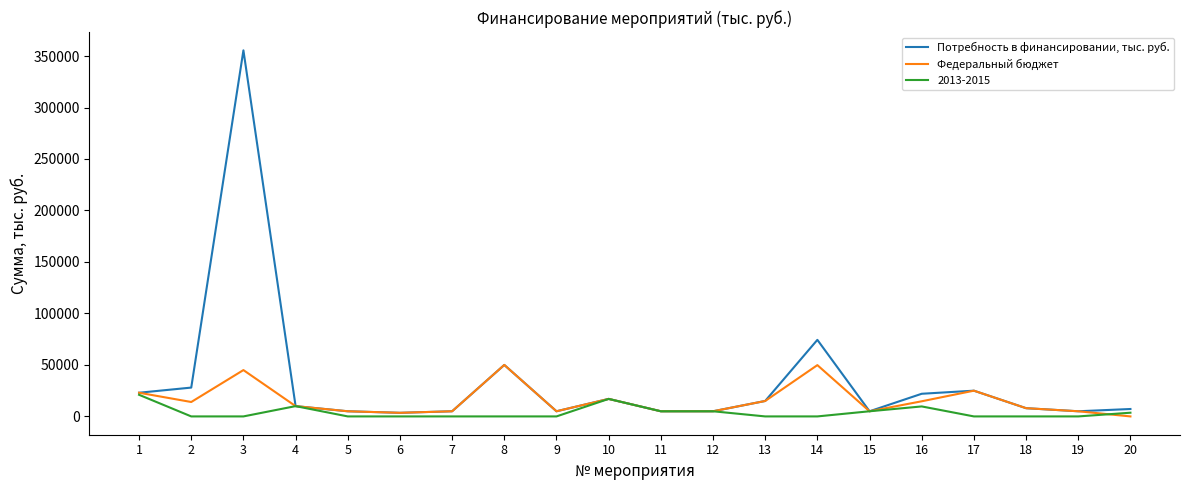

What are all the series names shown in the legend?

Потребность в финансировании, тыс. руб., Федеральный бюджет, 2013-2015